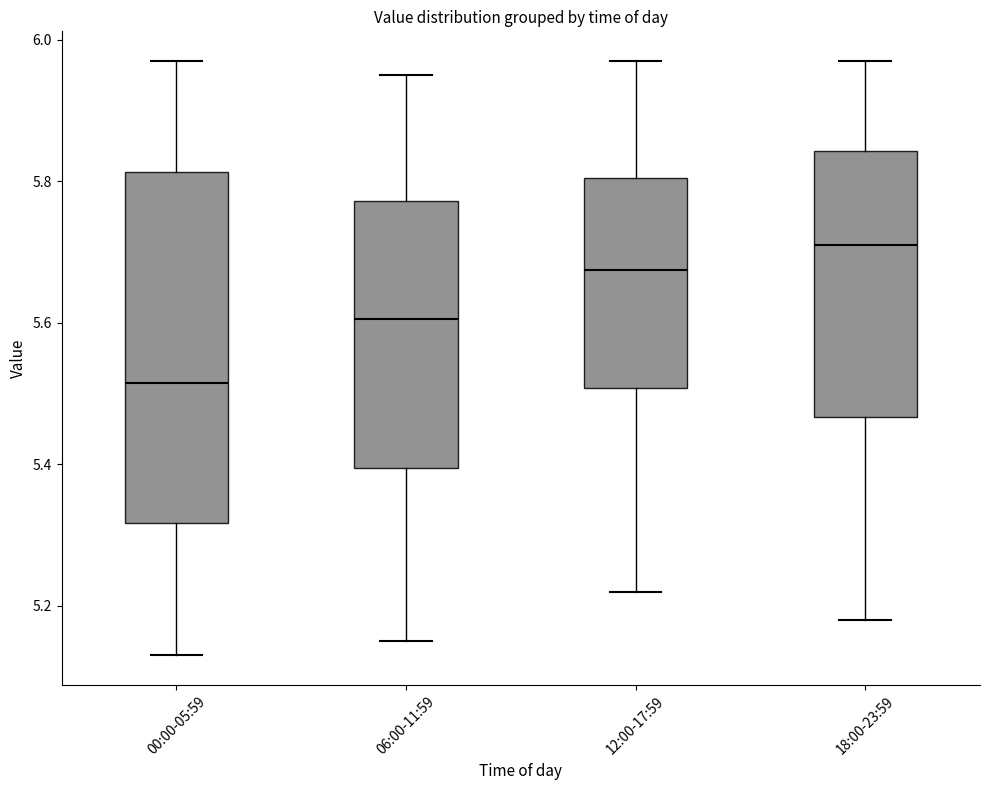

Where is the lower edge of the box for 12:00-17:59 on the y-axis? The values are not printed on the chart, so give them approximately, as read against the axis.

5.50